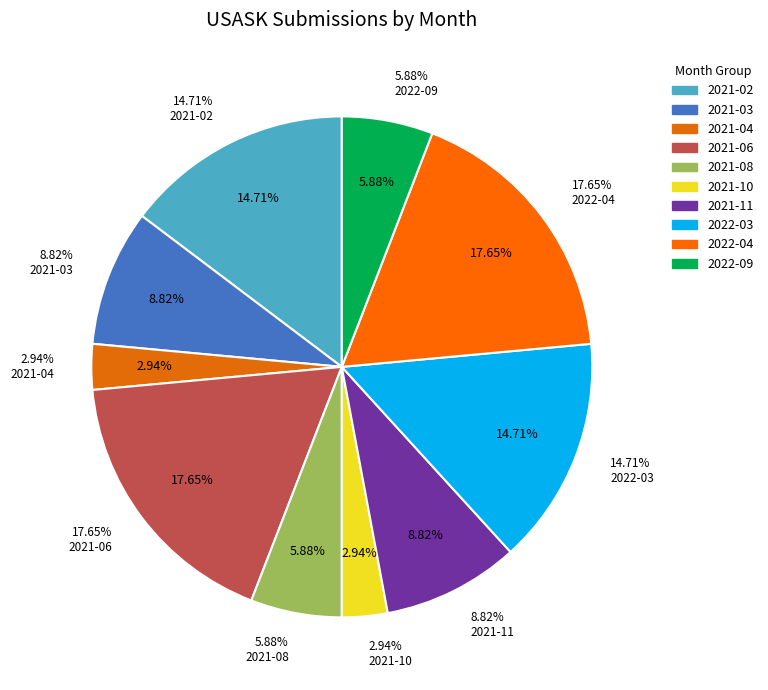

What is the change in value from 2021-08 to 2021-11?

+1